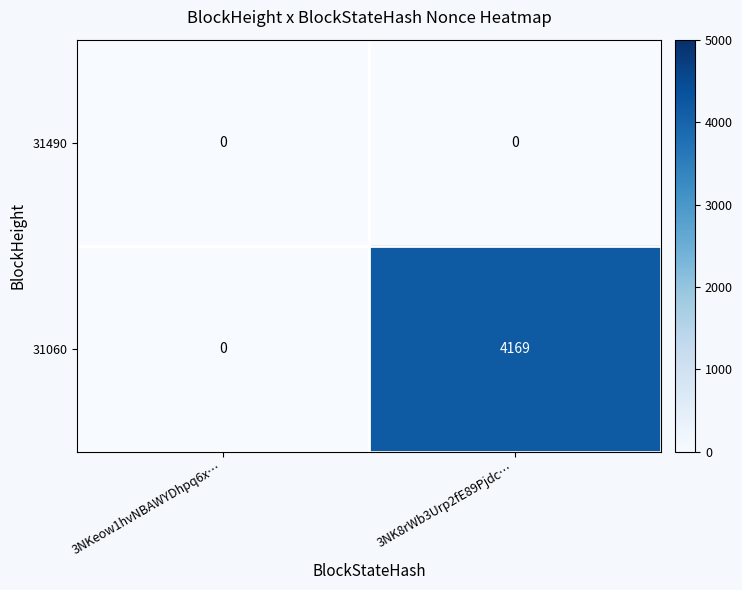

Rank the series by their maximum value, from lowest to highest.

31490, 31060